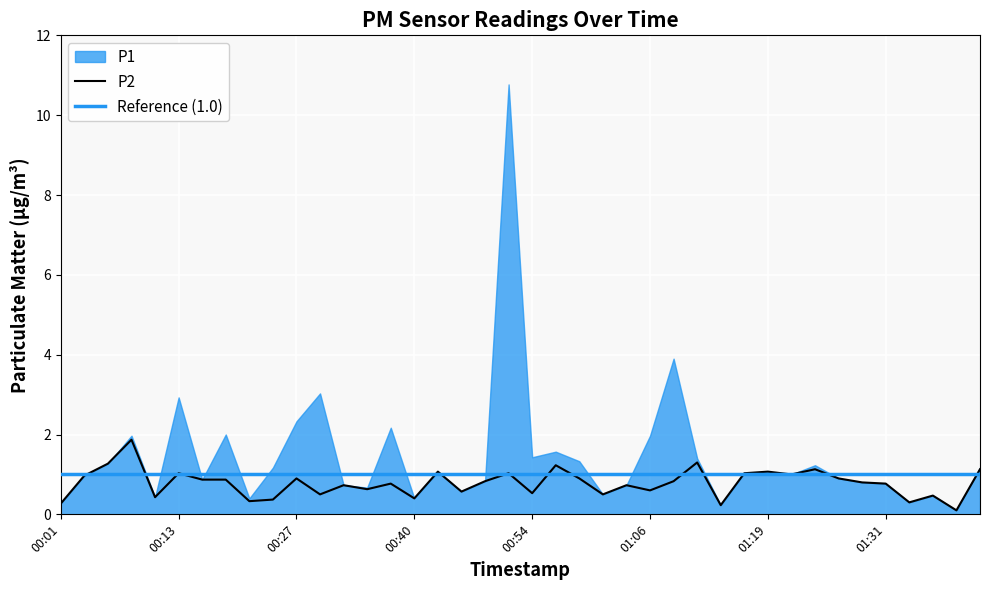

What is the difference between the values at 01:21 and 01:39?

0.9